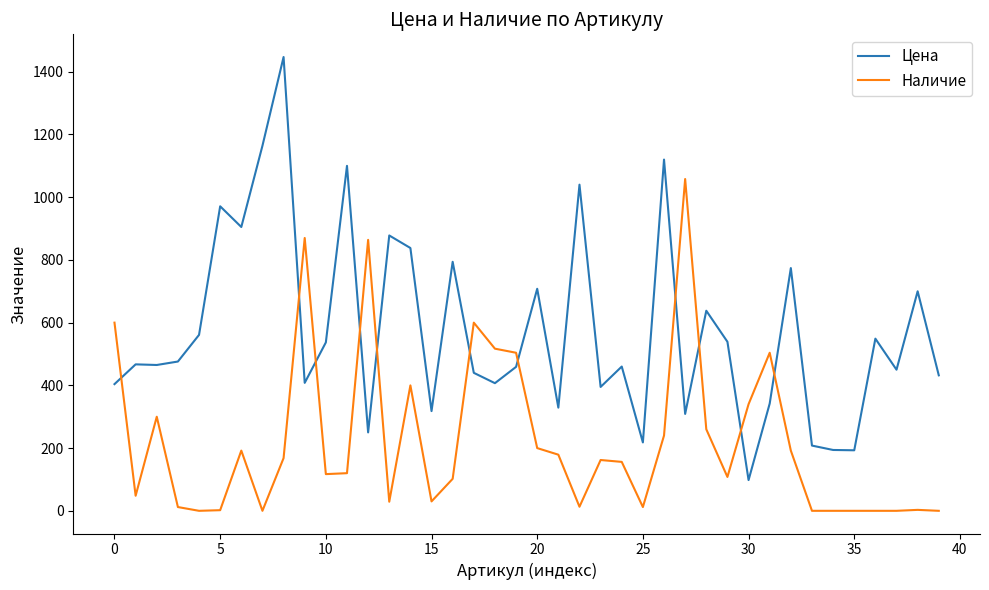

Which series has the largest range (max minus min)?

Цена